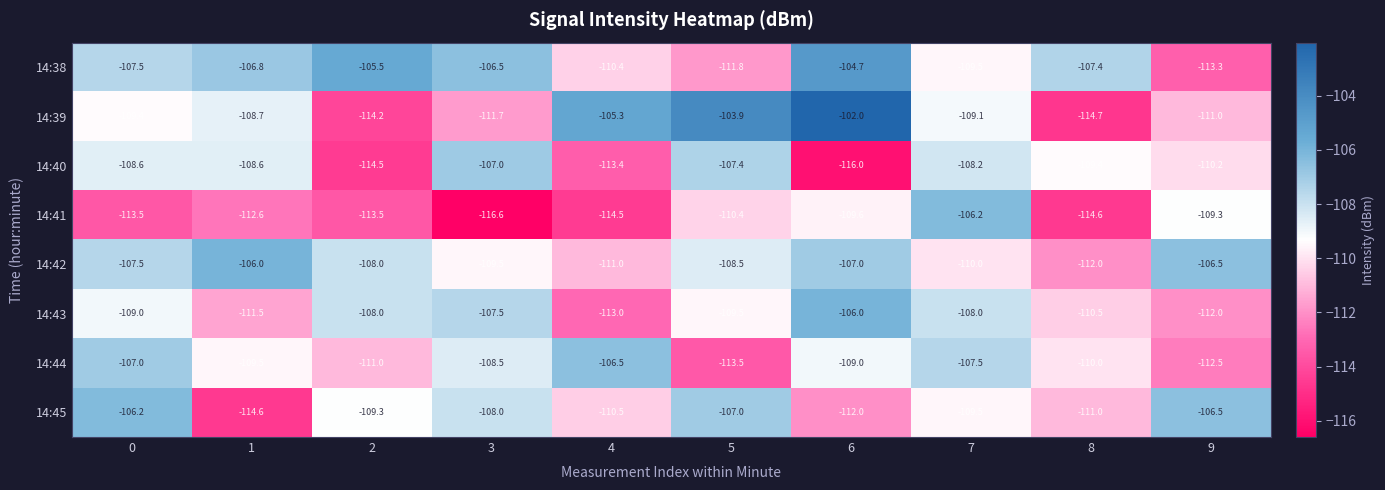

Rank the series at 8 from highest to lowest value.

14:38, 14:40, 14:44, 14:43, 14:45, 14:42, 14:41, 14:39